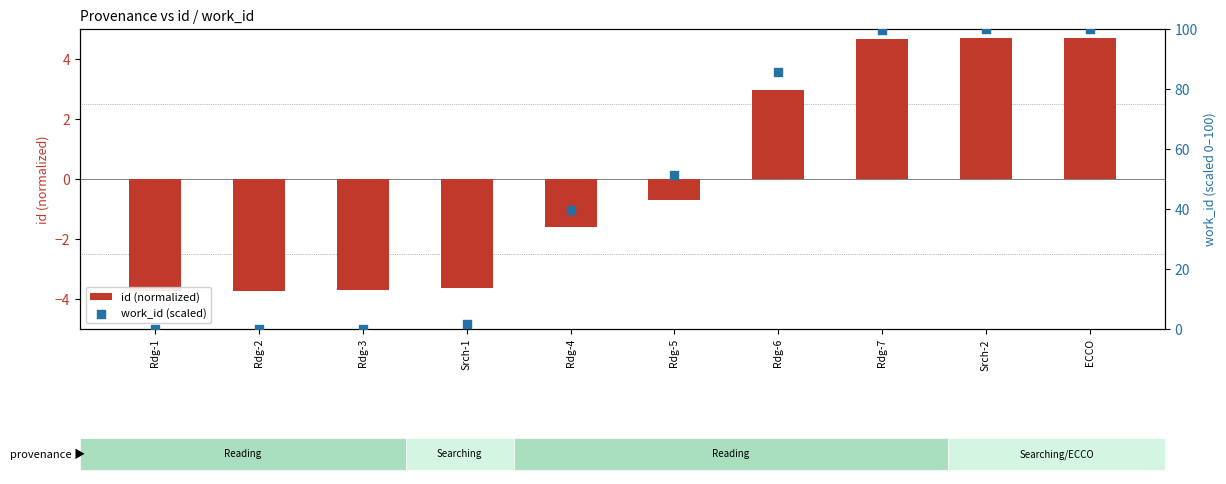

At which category is the sum across all series the highest?

ECCO